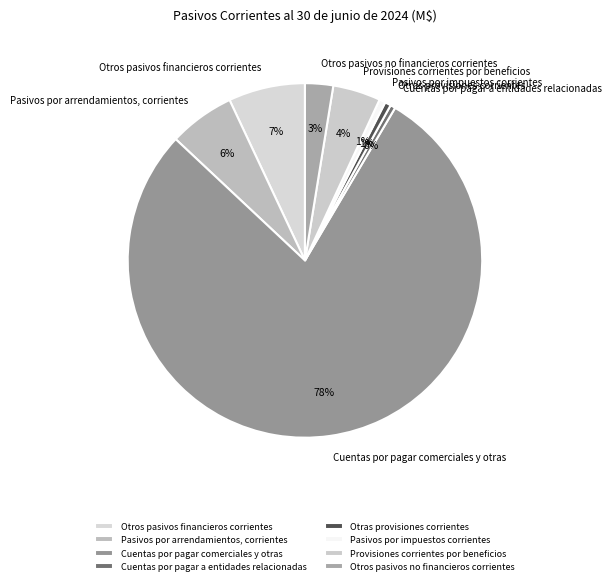

Is Cuentas por pagar comerciales y otras the majority of the pie?

Yes